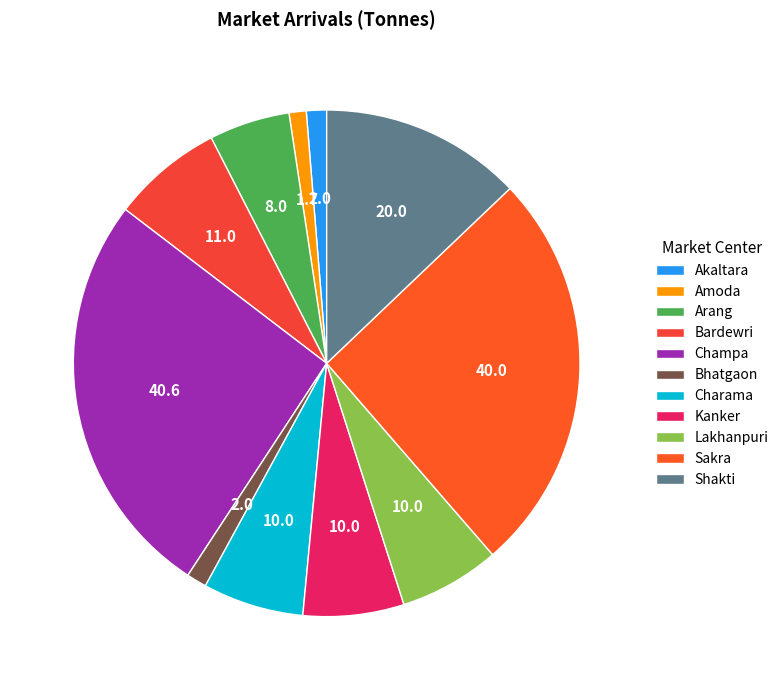

Between Bardewri and Lakhanpuri, which is larger?

Bardewri